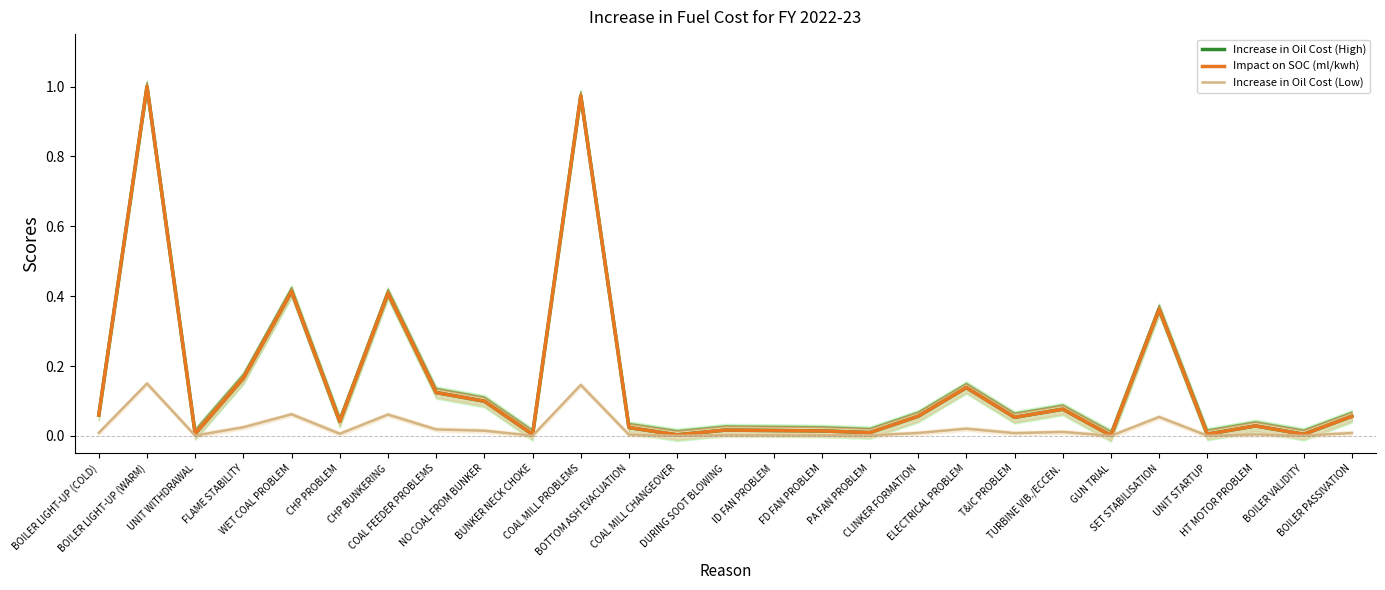

At which label does Increase in Oil Cost (Low) reach its peak?

BOILER LIGHT-UP (WARM)